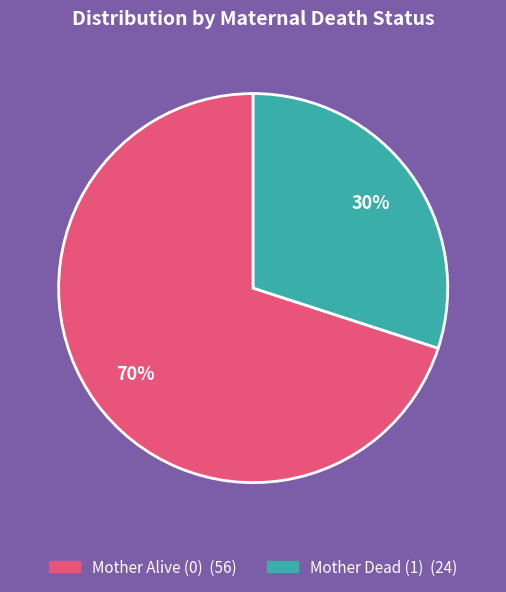

To the nearest percent, what is the difference between the largest and smallest slice percentages?

40%